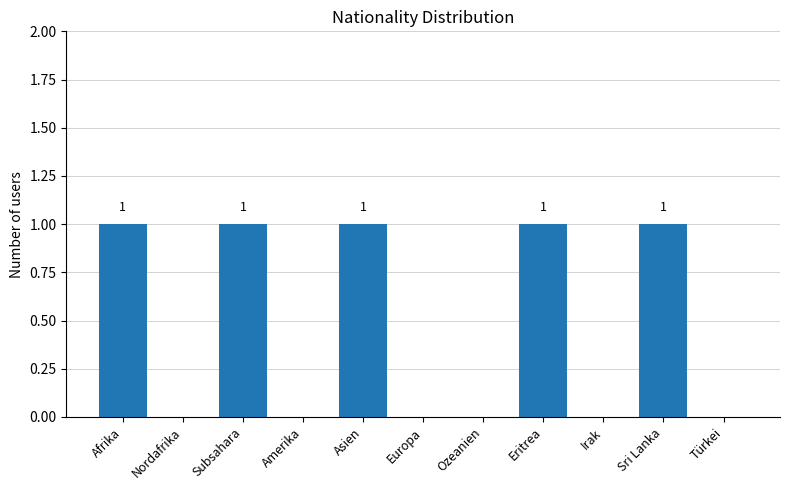

What is the sum of all values?

5